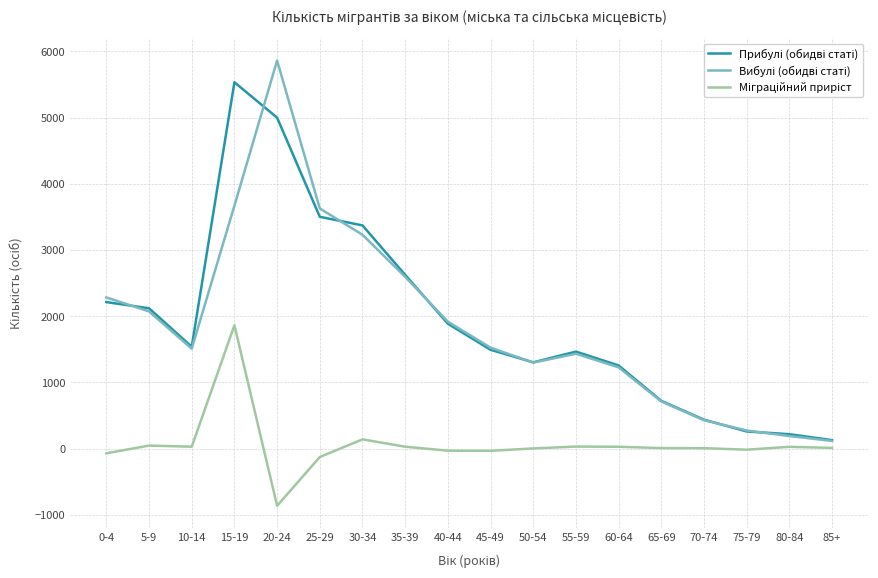

What is the minimum value shown in the chart?

-862